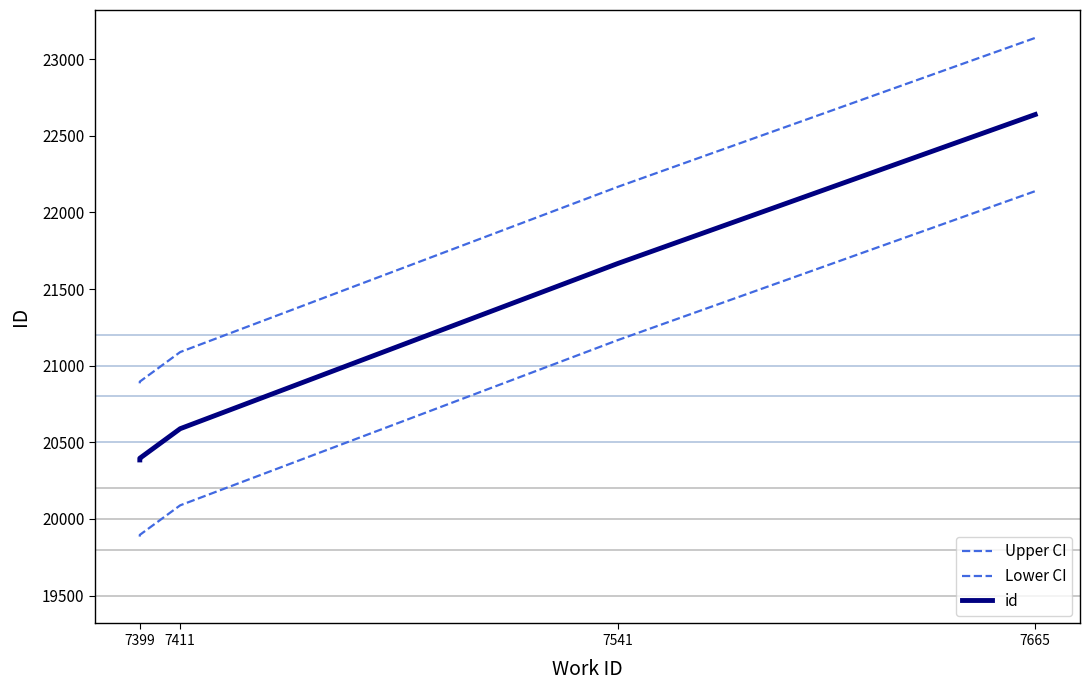

At which category is the sum across all series the highest?

7665